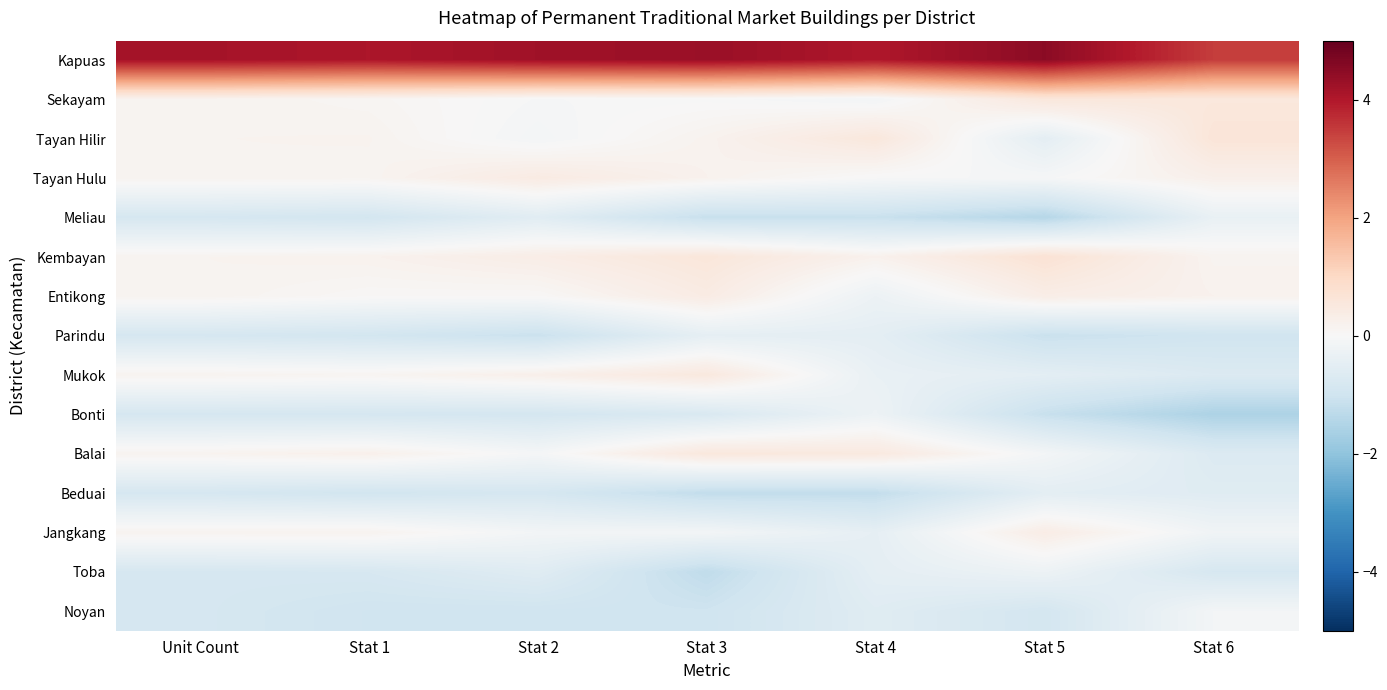

What is the difference between the highest and lowest values at Stat 2?

5.3